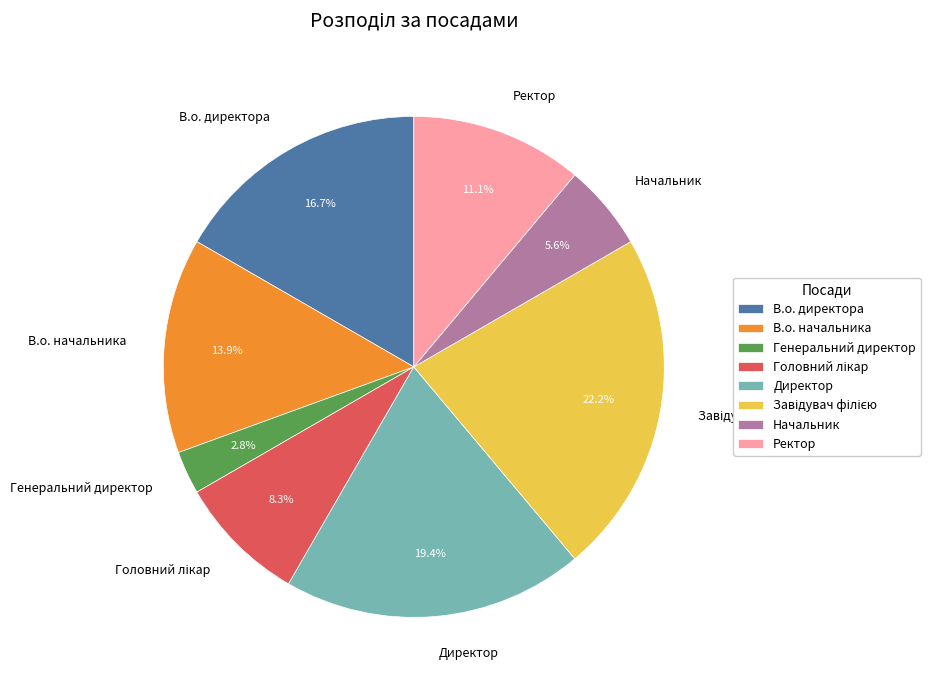

How many segments does this pie chart have?

8